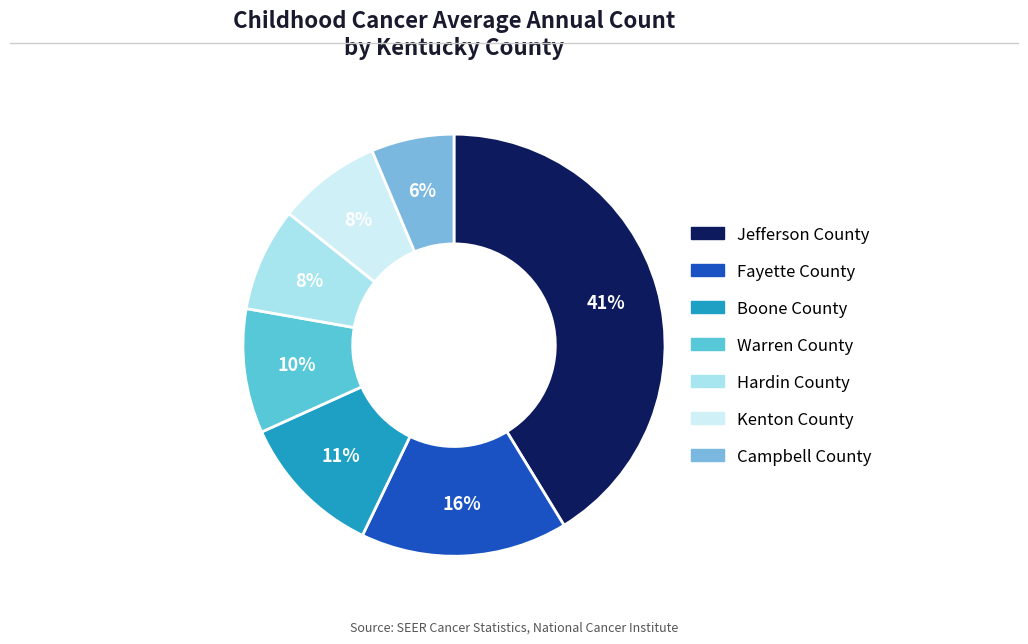

To the nearest percent, what is the average slice percentage?

14%